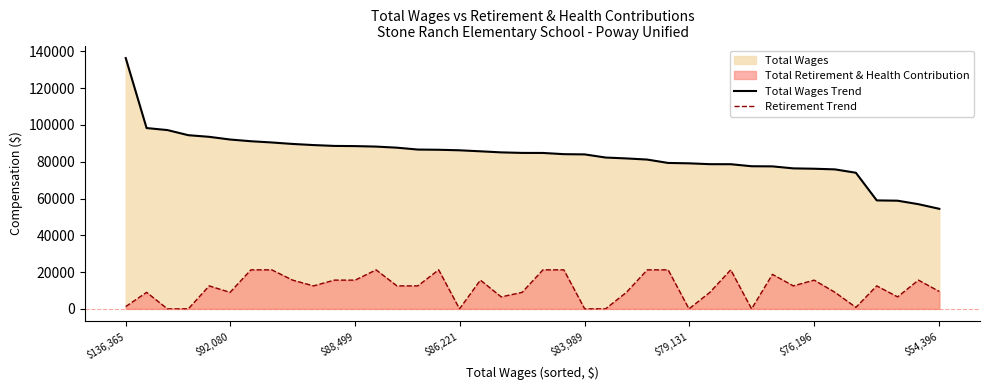

True or false: Retirement Trend and Total Wages Trend cross at least once.

False